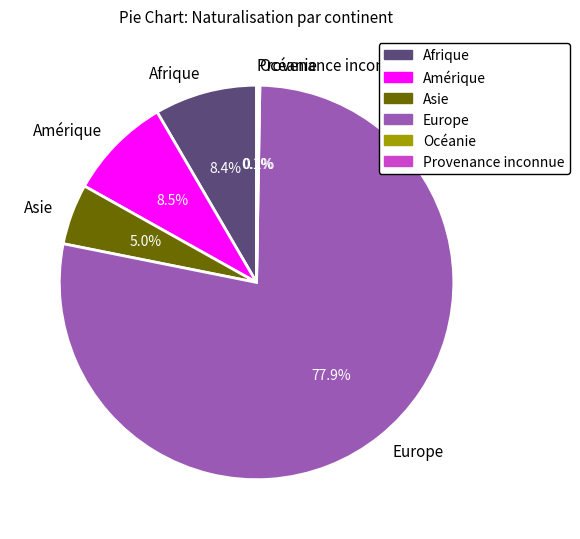

Which has a higher value, Europe or Asie?

Europe